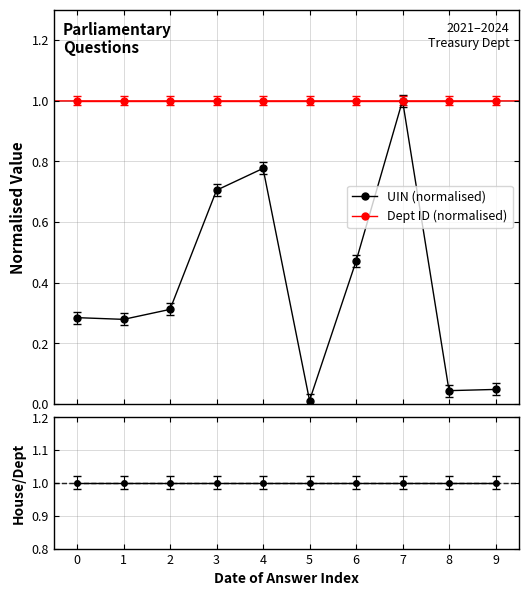

Count the number of categories in the chart.

10